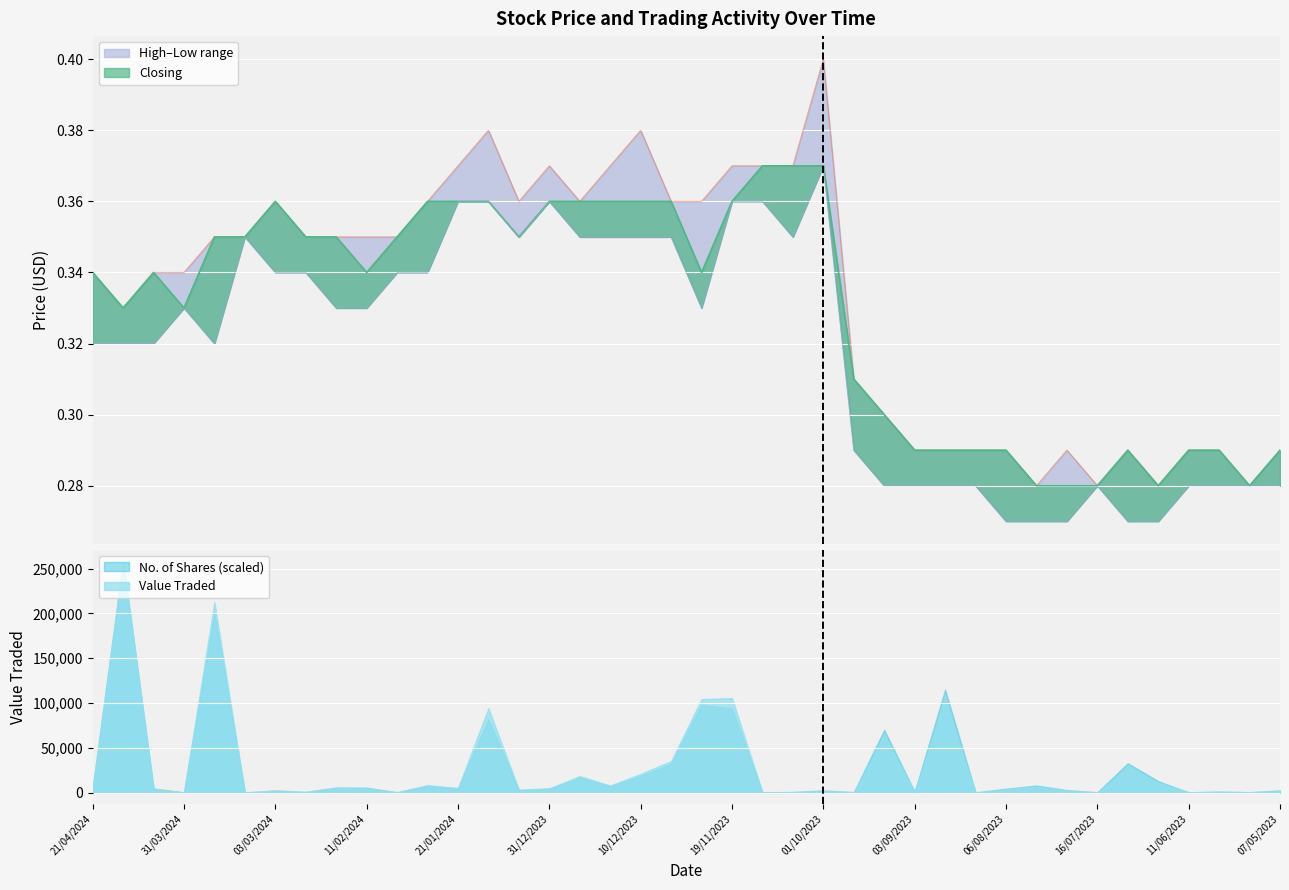

What is the highest value of the Value Traded series?

258010.0